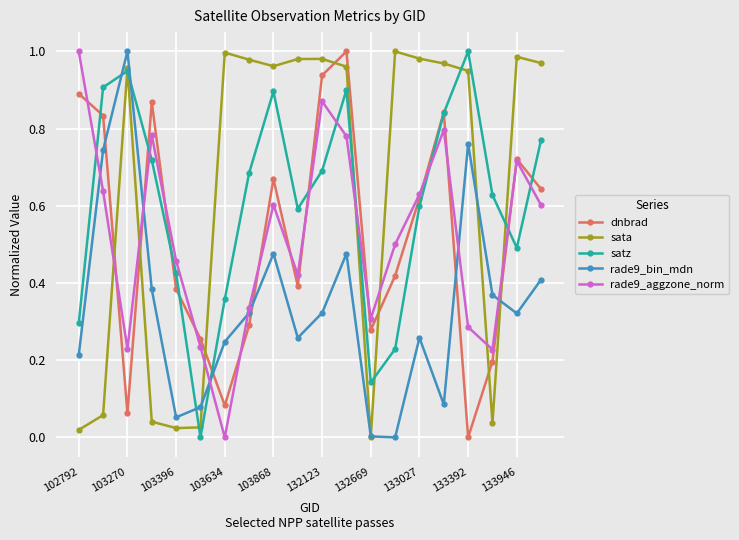

After their last crossing, which series has the higher values: rade9_aggzone_norm or sata?

sata